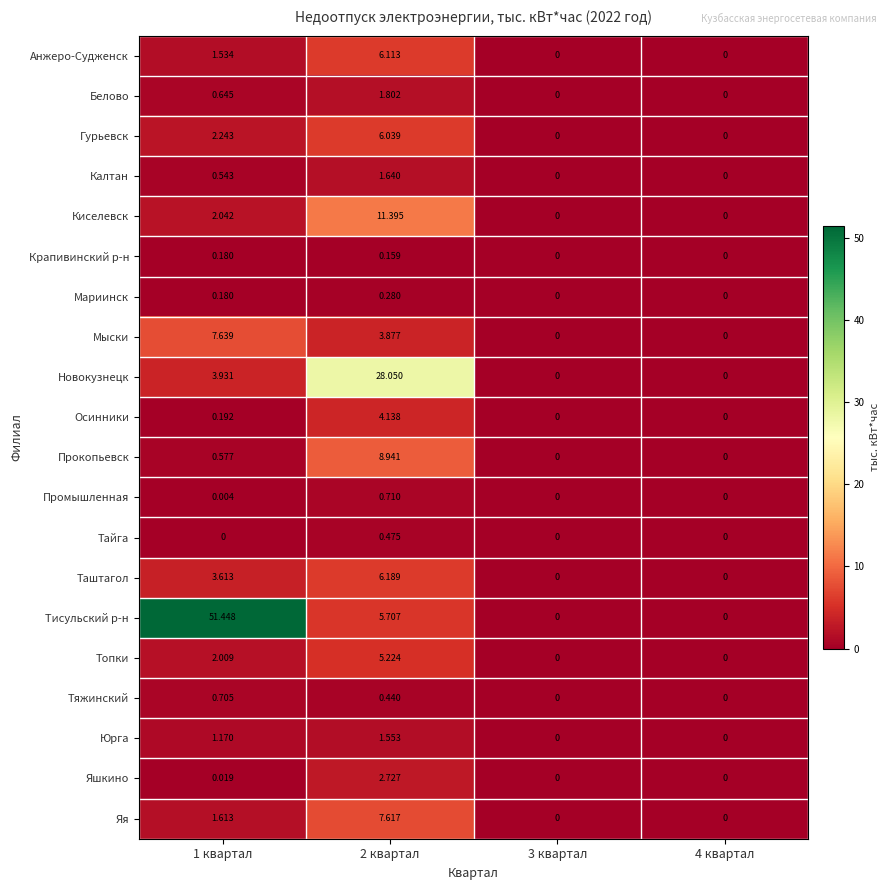

List the series in order of their peak value, lowest first.

Крапивинский р-н, Мариинск, Тайга, Тяжинский, Промышленная, Юрга, Калтан, Белово, Яшкино, Осинники, Топки, Гурьевск, Анжеро-Судженск, Таштагол, Яя, Мыски, Прокопьевск, Киселевск, Новокузнецк, Тисульский р-н